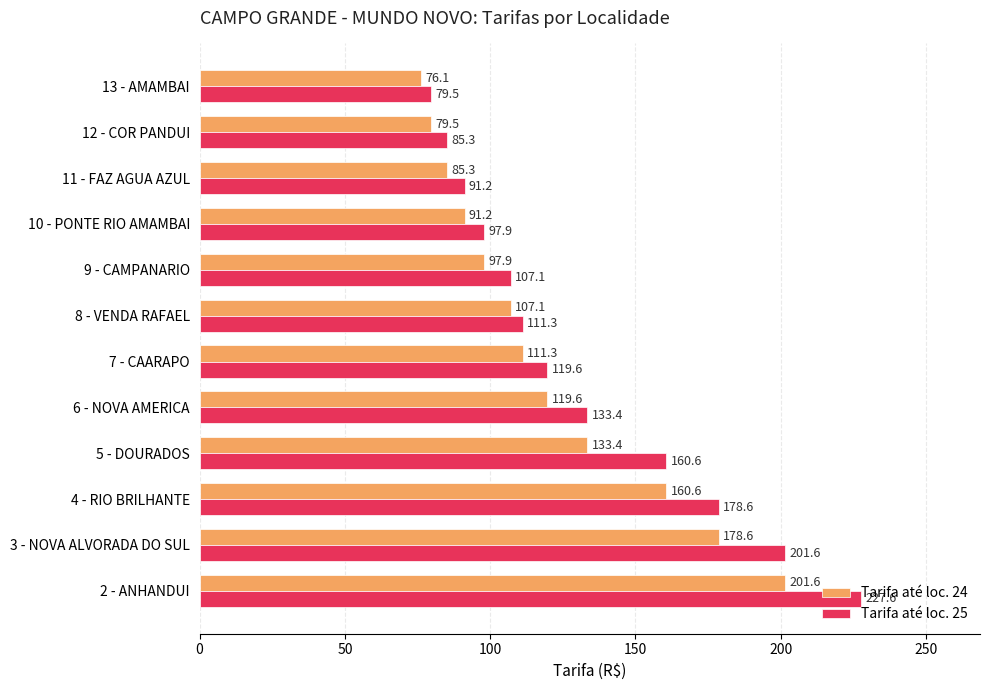

True or false: Tarifa até loc. 24 has a value of 192.3 at 6 - NOVA AMERICA.

False